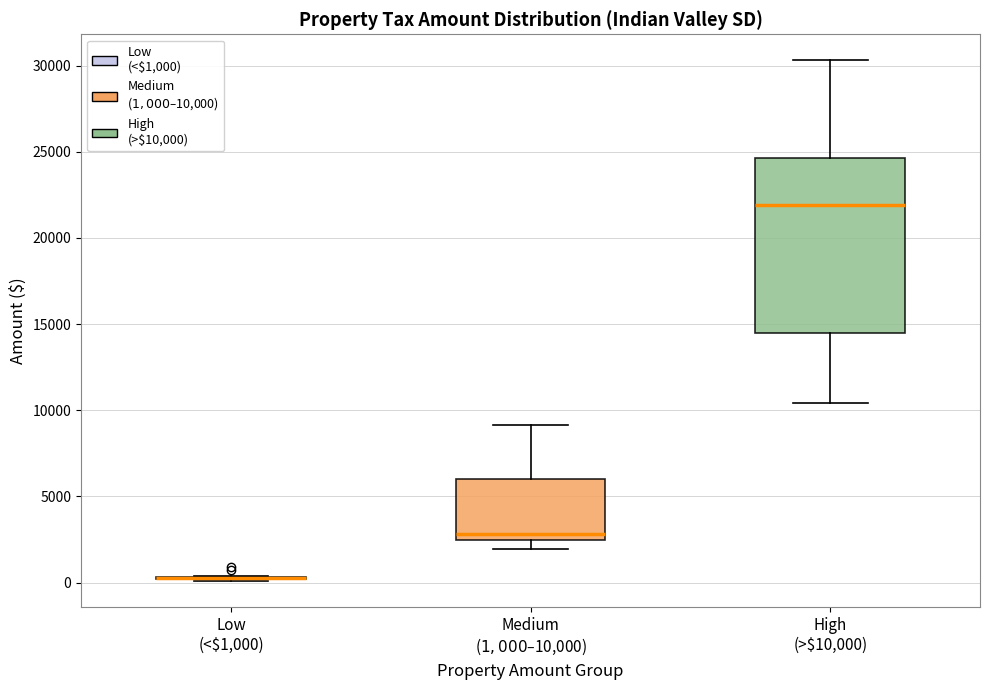

Reading left to right, transcribe this box plot: for each box, give where its median line is, the range the box spans, and where its two whiskers end, as read against the y-axis. The values are not printed on the chart, so give them approximately, as read against the axis.

Low (<$1,000): box collapsed to a line at 0, whiskers 0 to 500
Medium ($1,000–$10,000): median 3000, box 2500 to 6000, whiskers 2000 to 9000
High (>$10,000): median 22000, box 14500 to 24500, whiskers 10500 to 30500